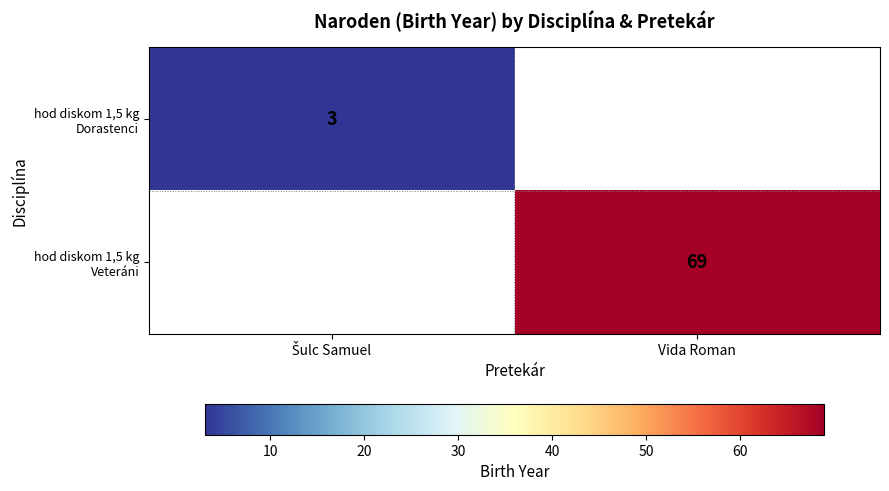

Between Šulc Samuel and Vida Roman, which is larger?

Vida Roman